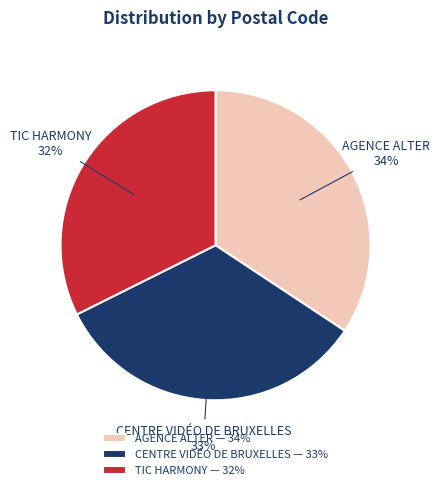

To the nearest percent, what portion does CENTRE VIDÉO DE BRUXELLES represent?

33%